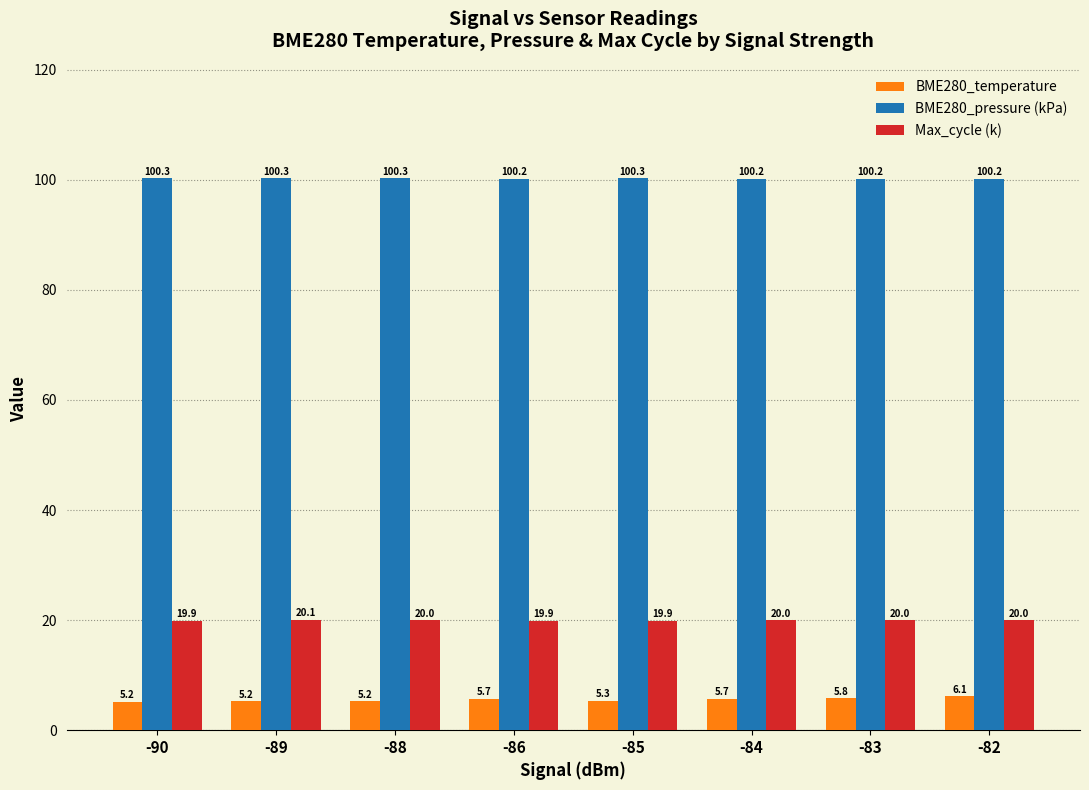

What is the spread (max minus min) of values at -84?

94.5